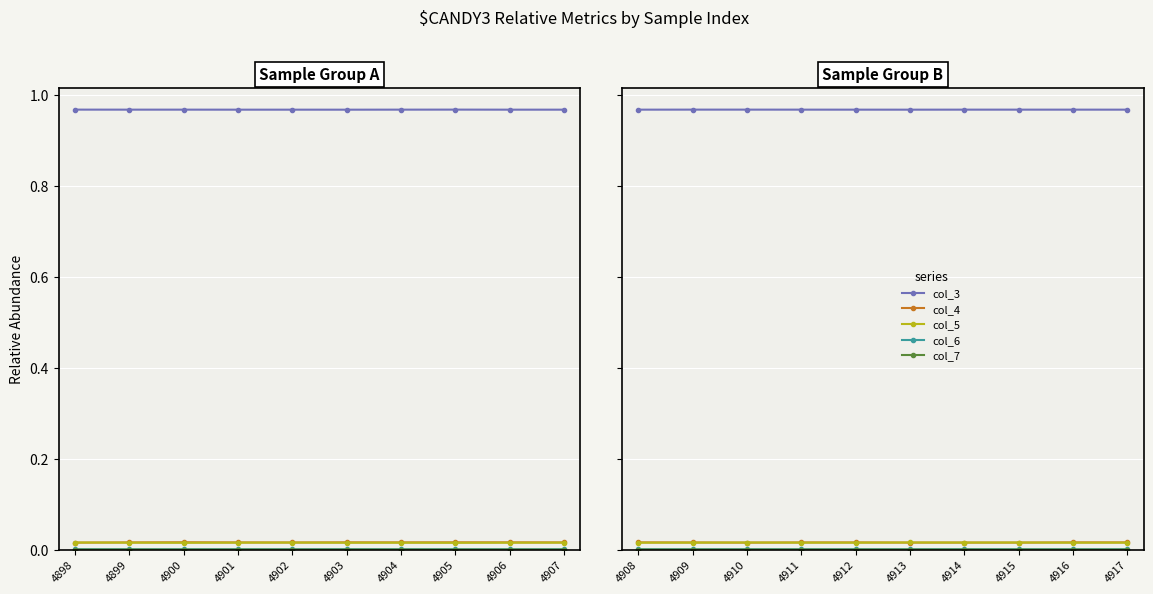

Count the col_3 values in the range 0 to 1.

10